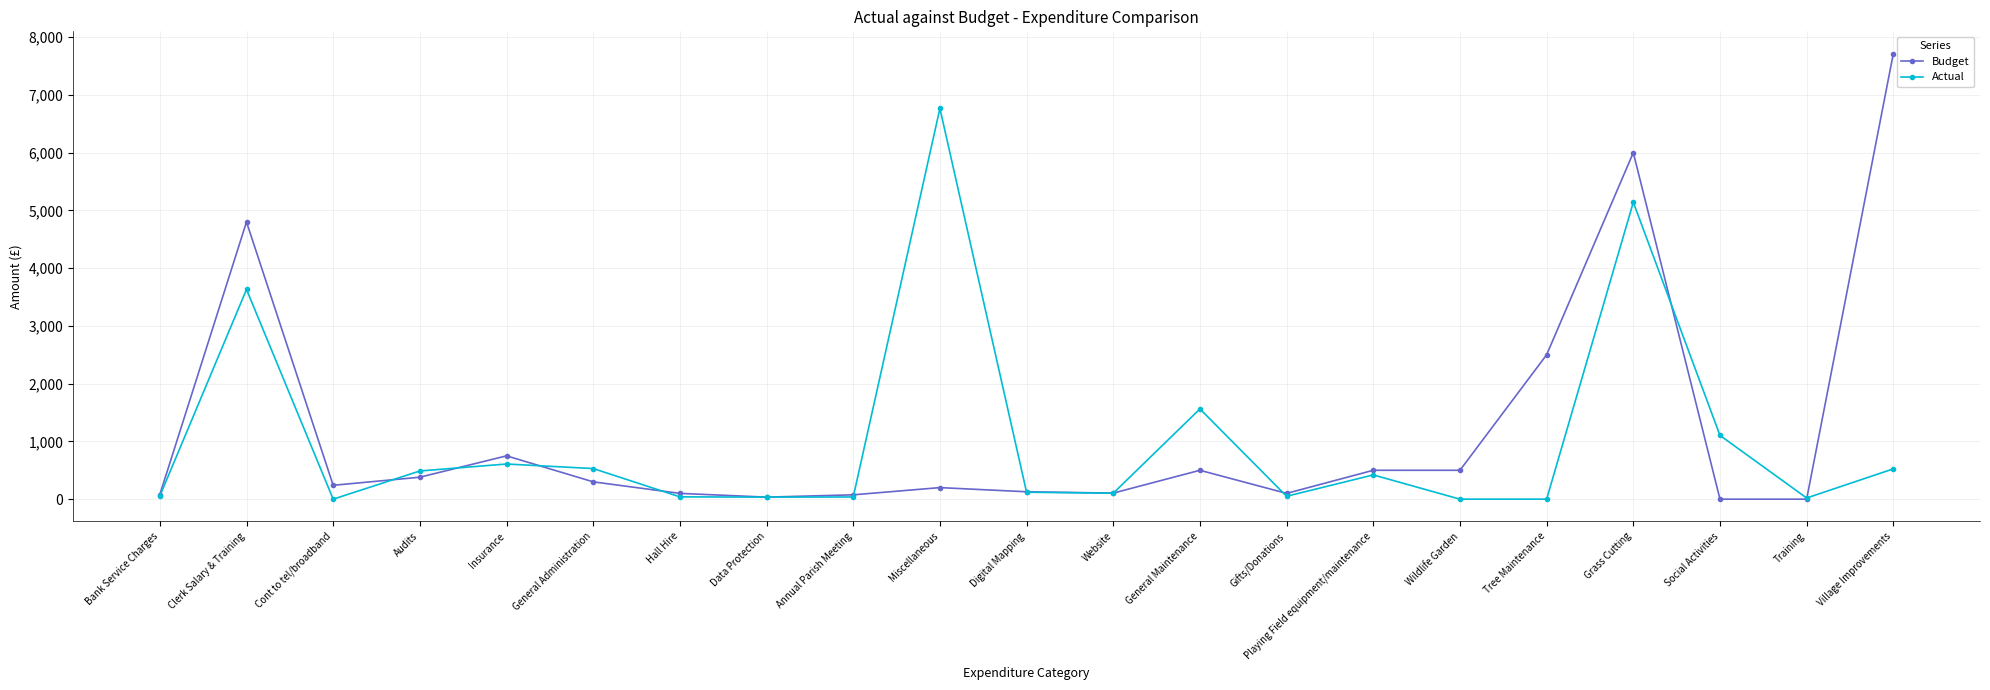

Which series ends up on top after the final intersection of Budget and Actual?

Budget